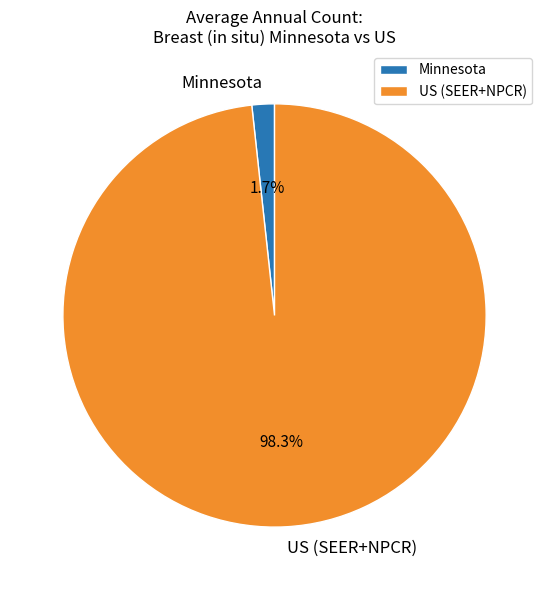

What is the smallest slice in the pie chart?

Minnesota